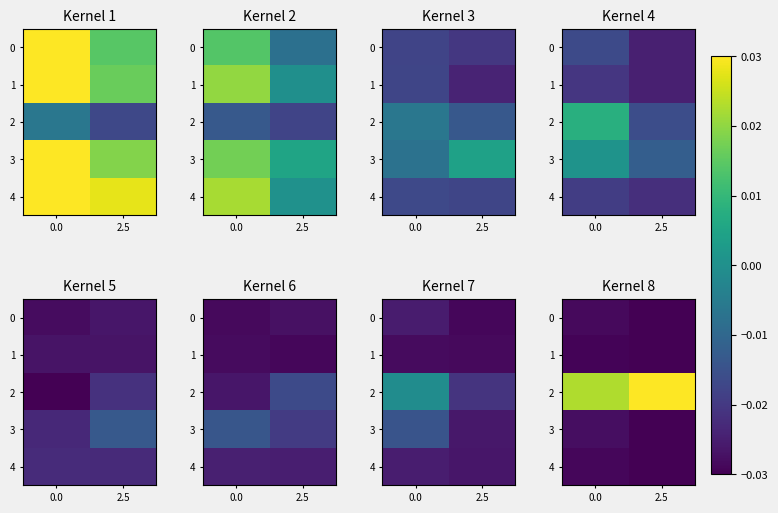

What is the total value across all series at 0.0?

-0.1